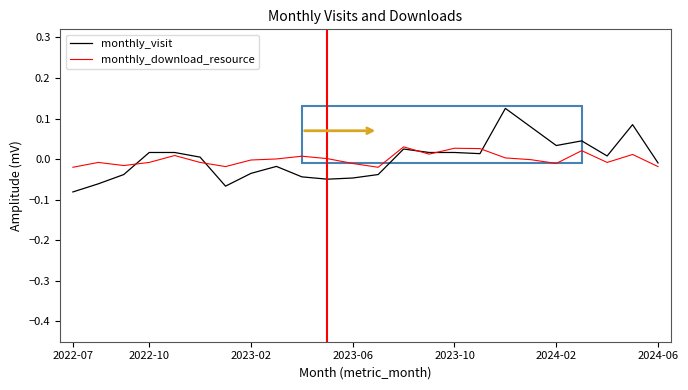

How many categories are shown in the chart?

24